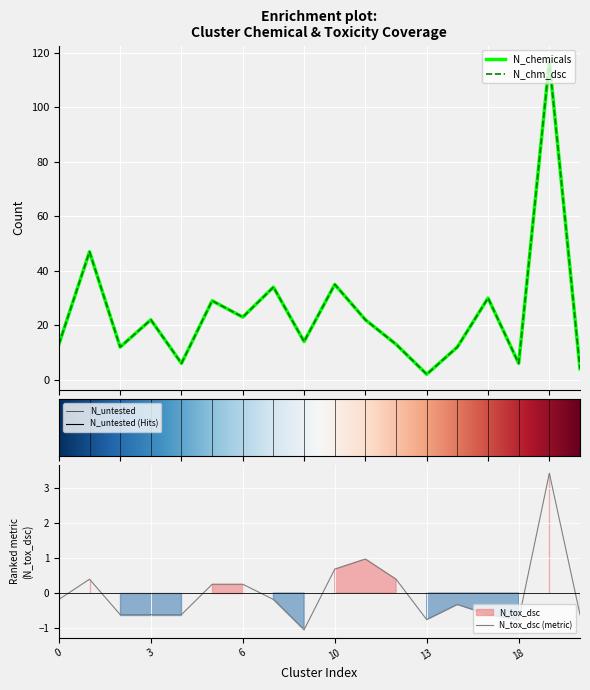

Is this an area chart (filled region under the line)?

No